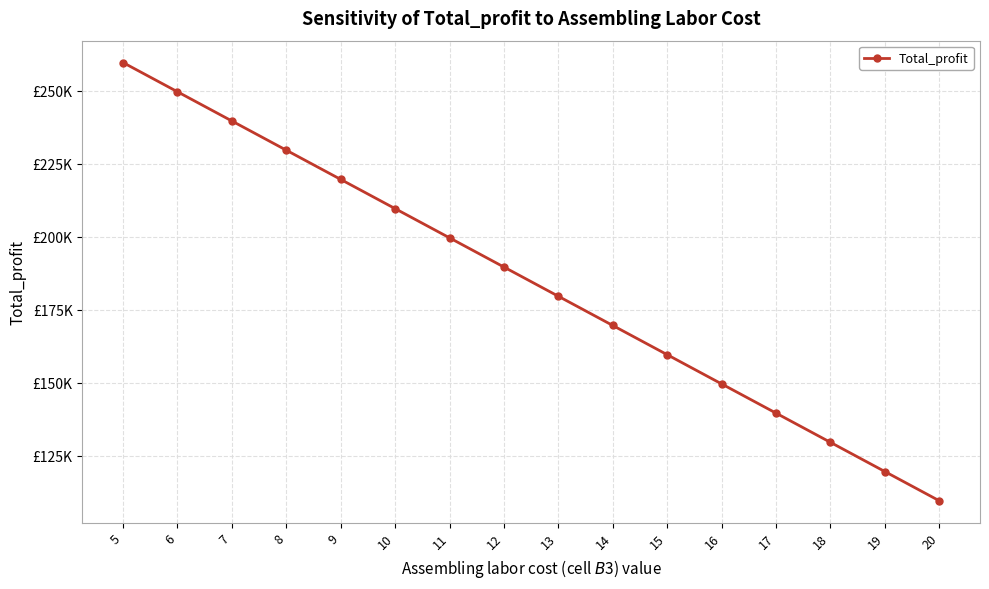

What is the value of the 12th point from the left?

149600